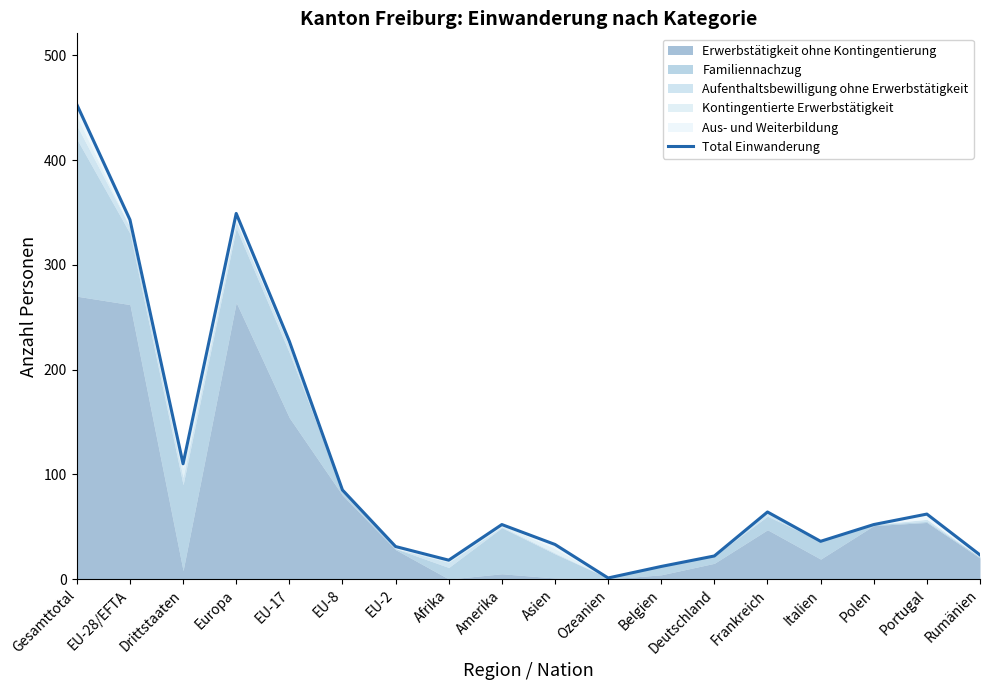

How many data points are above 52?

8